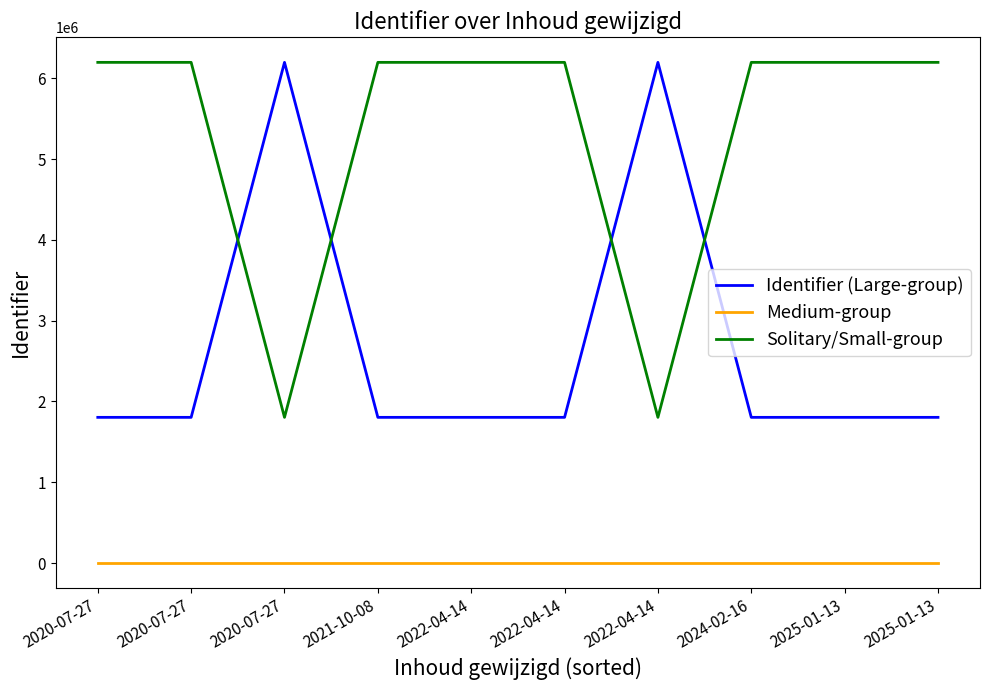

At how many categories does at least one series exceed 1926437?

10